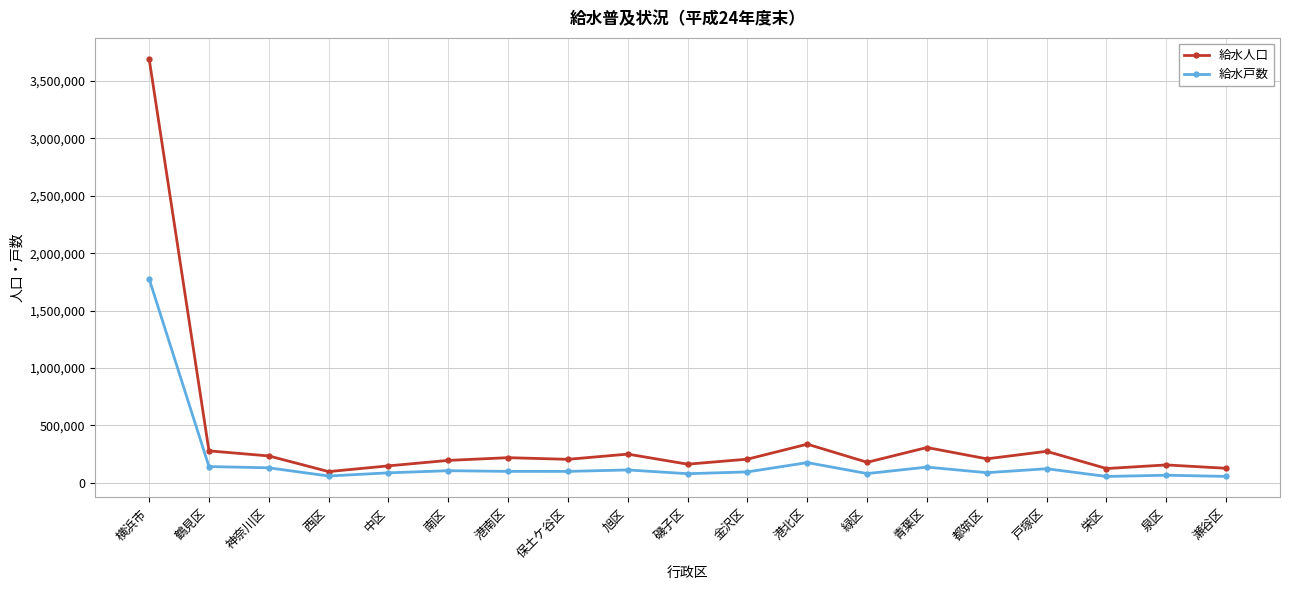

What is the label of the 16th point from the left?

戸塚区